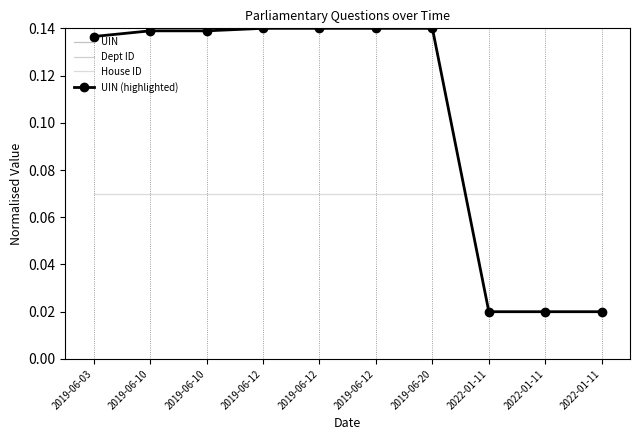

True or false: House ID has a value of 0.0 at 2022-01-11.

False